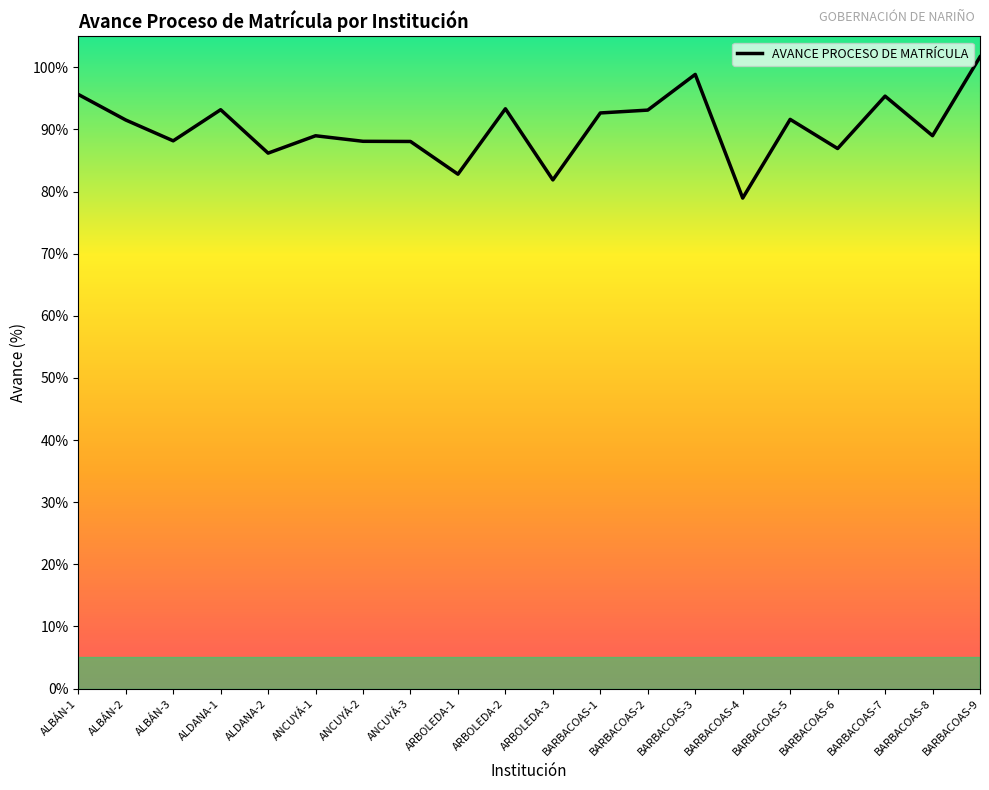

Which category has the lowest value across all series?

BARBACOAS-4